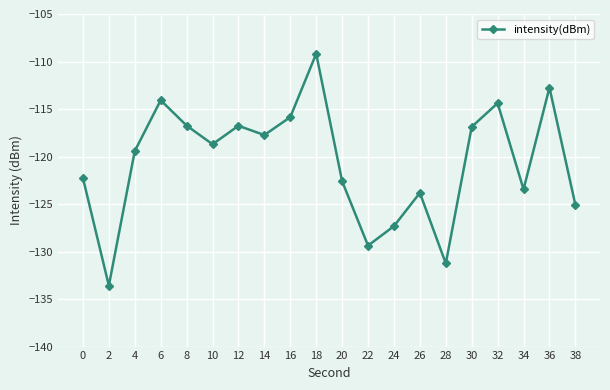

How many lines are shown in the chart?

1